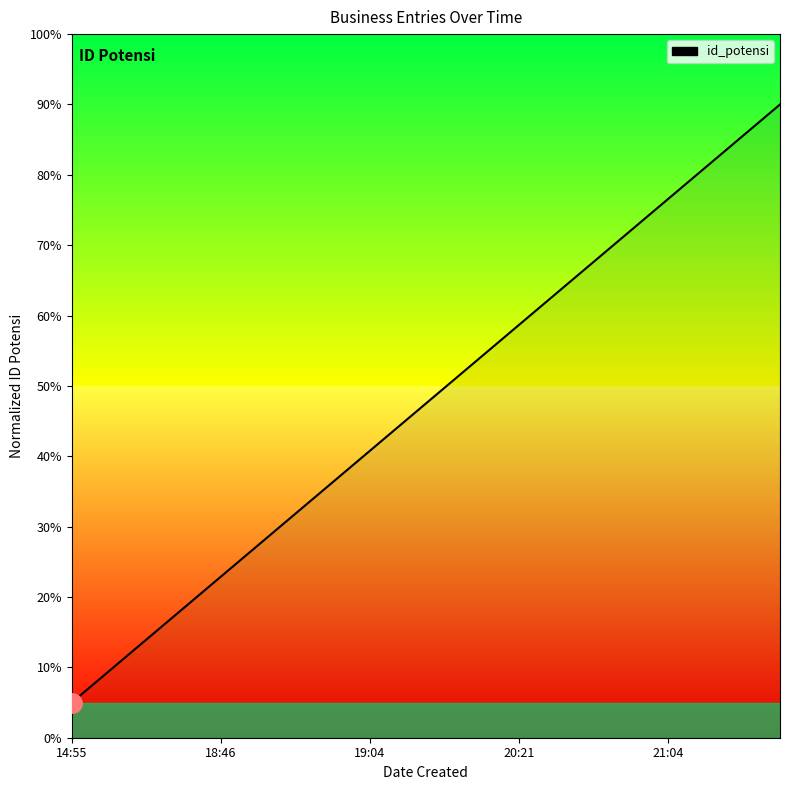

Between 20:21 and 14:55, which is larger?

20:21